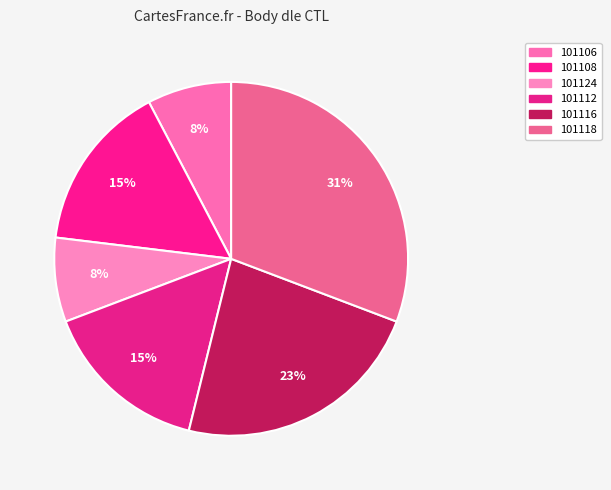

To the nearest percent, what portion does 101112 represent?

15%